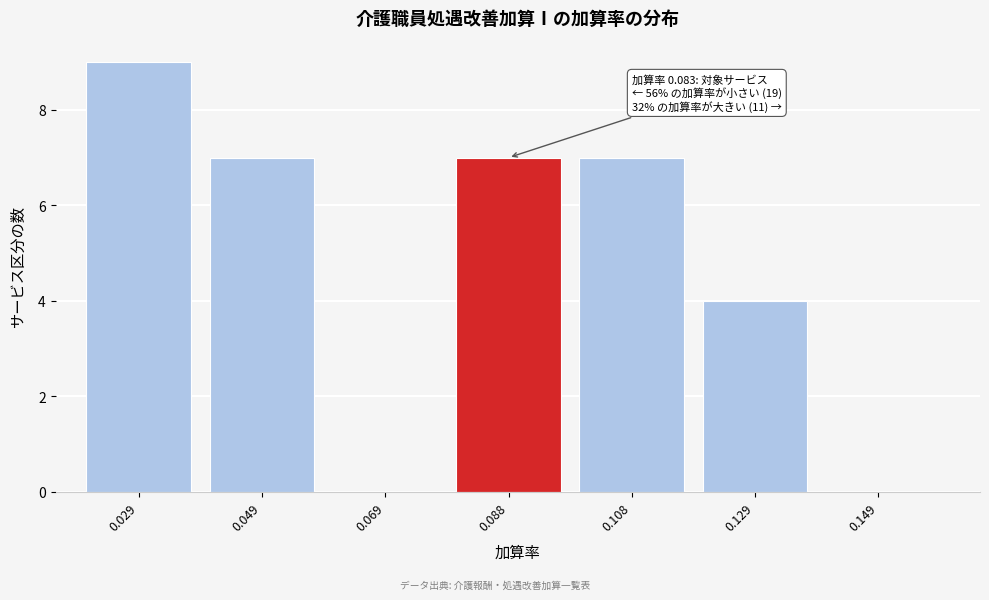

Over which range of the x-axis is the bar tallest?

0.02 to 0.04